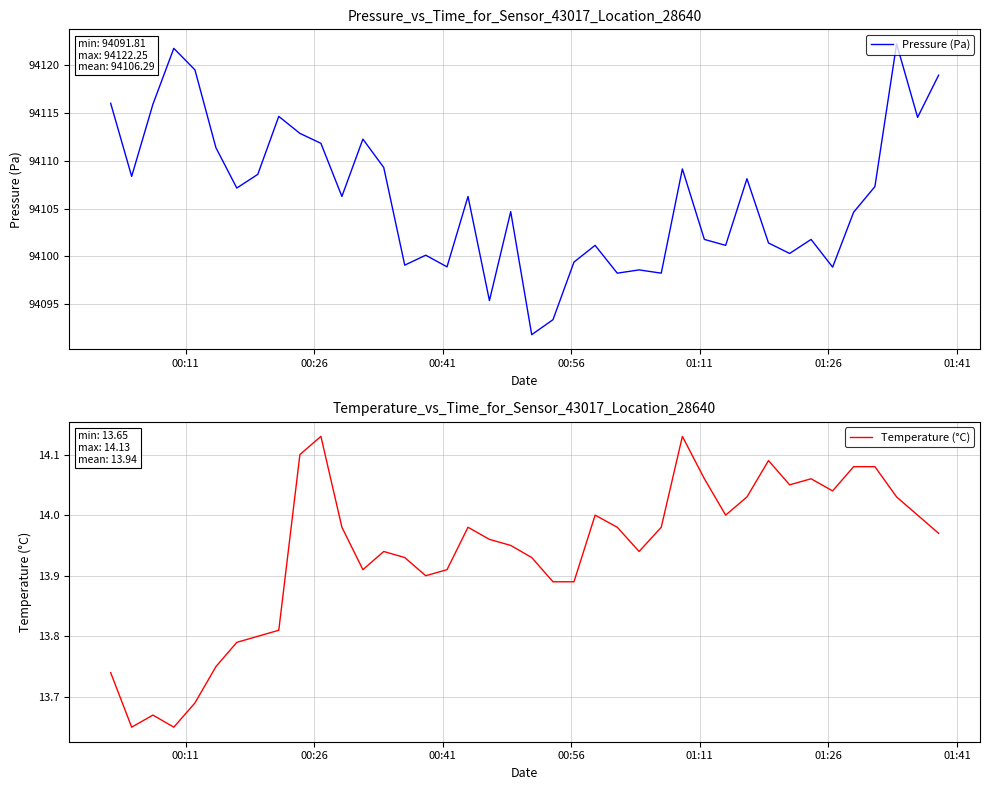

Rank the series at 00:41 from highest to lowest value.

Pressure (Pa), Temperature (°C)